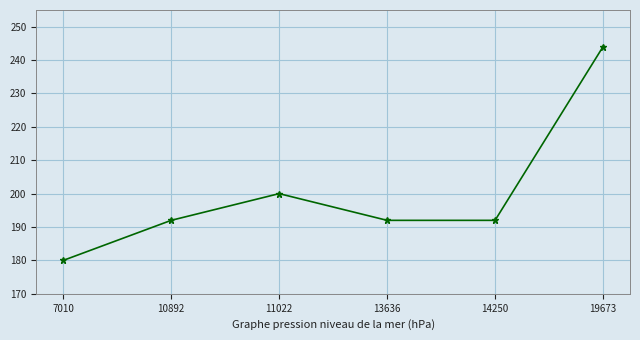

Reading right to left, extract all data points from this chart.

244	192	192	200	192	180